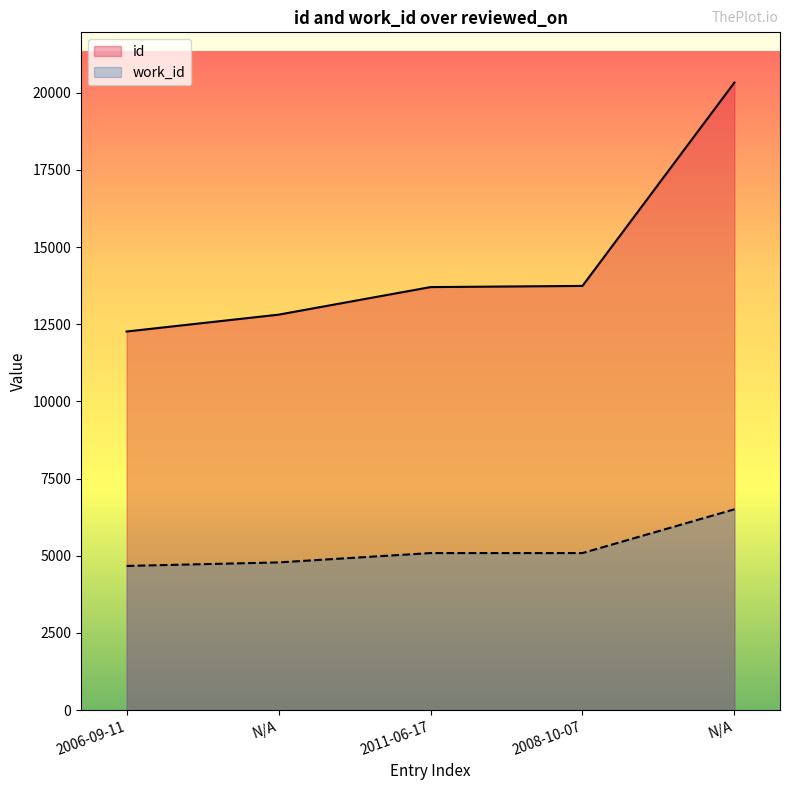

How many data points in work_id are above 5088?

1